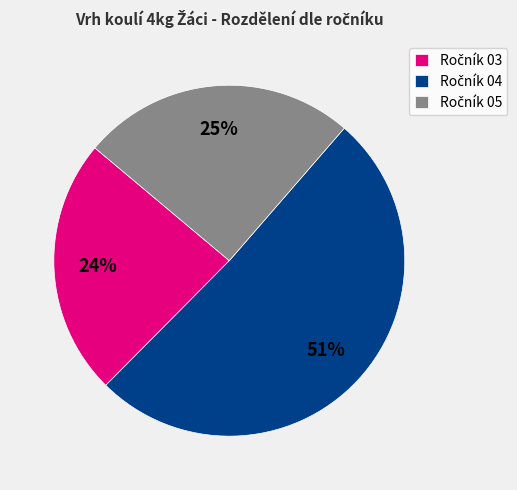

To the nearest percent, what is the average slice percentage?

33%